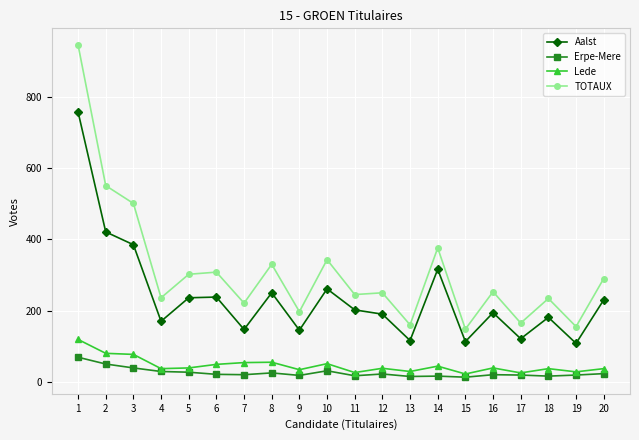

Count the number of data series in this chart.

4